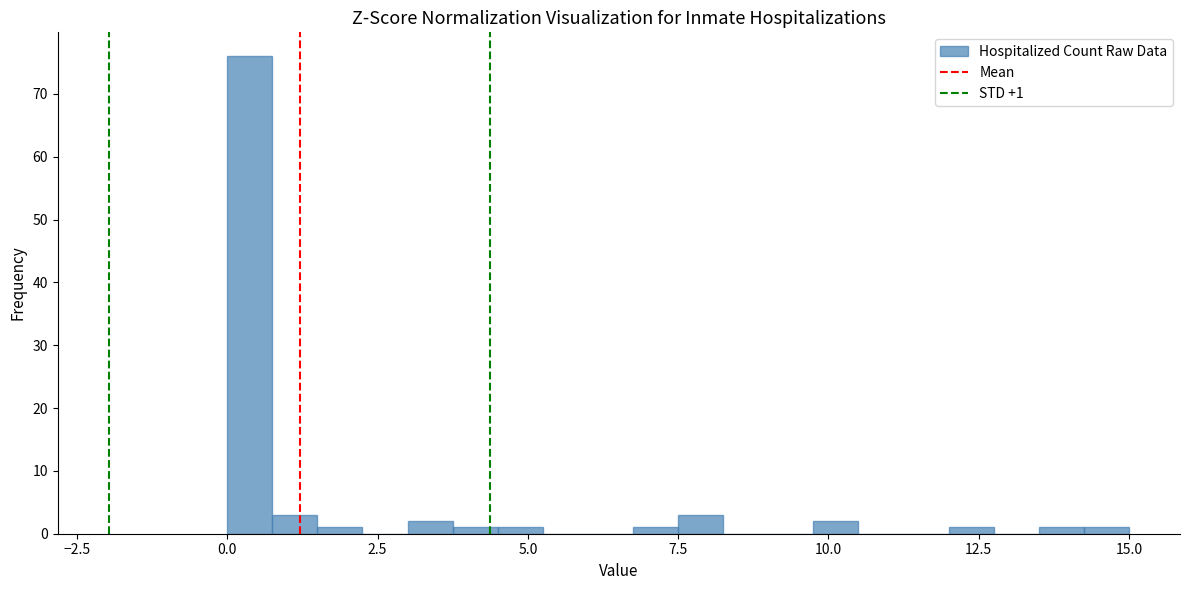

Read against the x-axis, roughly where is the centre of the tallest bar?

0.5